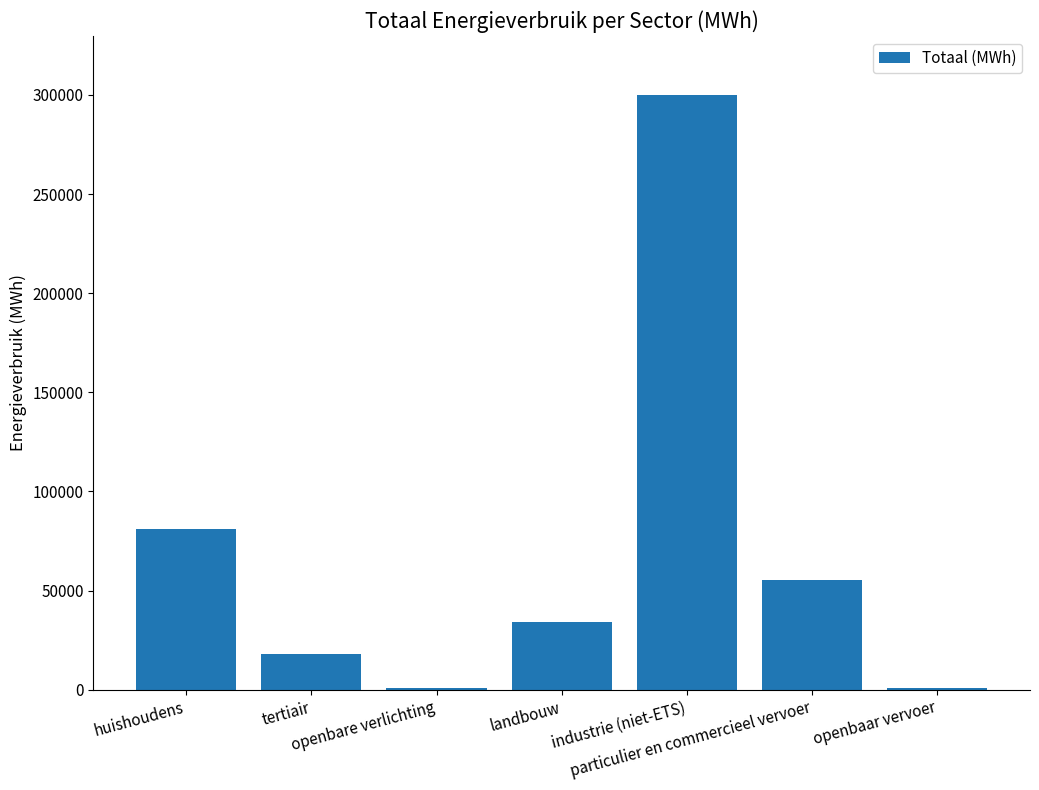

Are the bars horizontal?

No